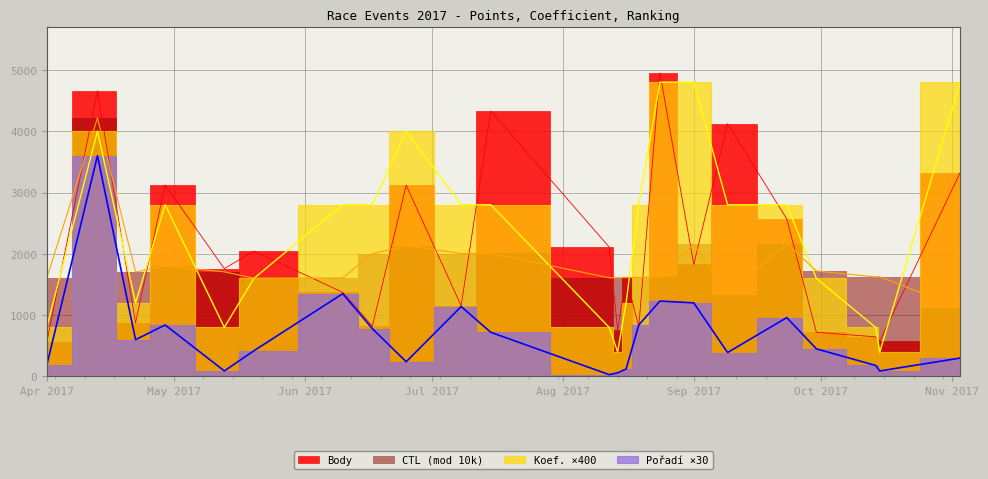

Where is the first local minimum for Koef.?

2017-04-22